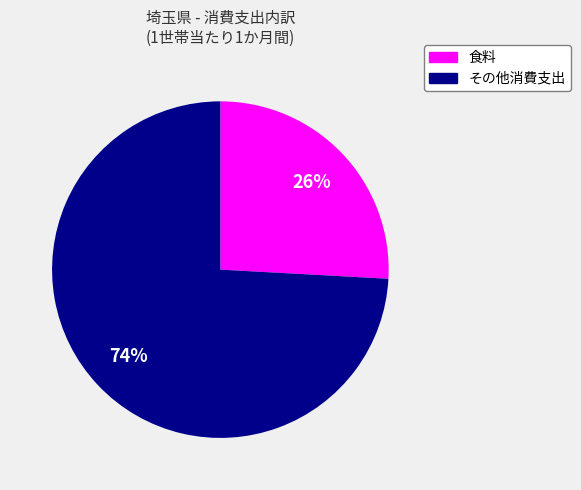

To the nearest percent, what is the difference between the largest and smallest slice percentages?

48%